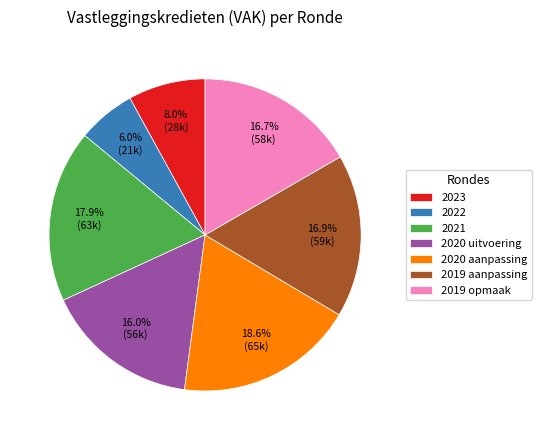

Which slice is the largest?

2020 aanpassing